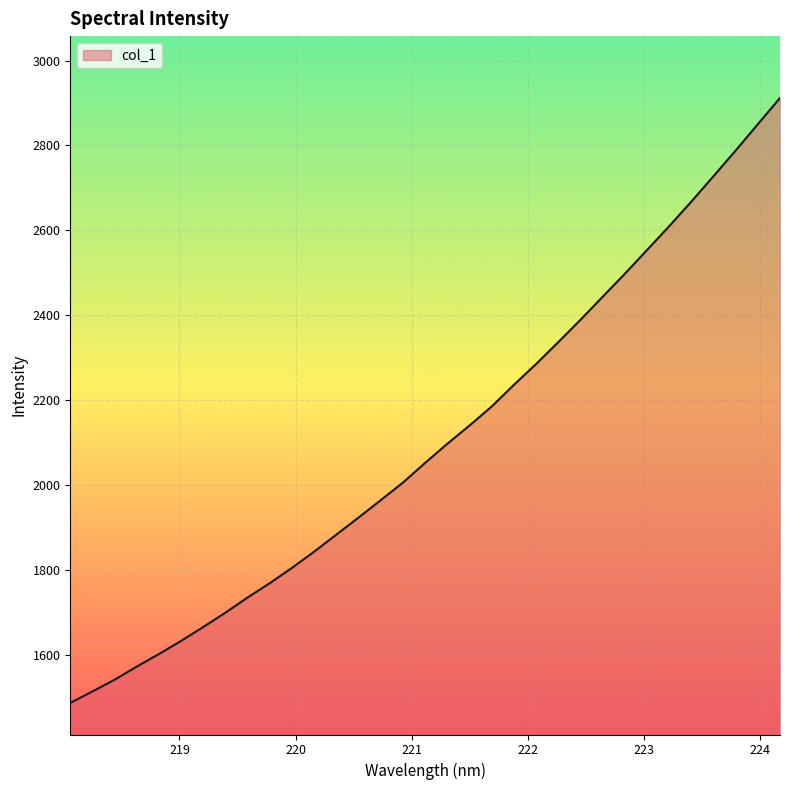

What is the difference between the maximum and minimum values?

1424.8